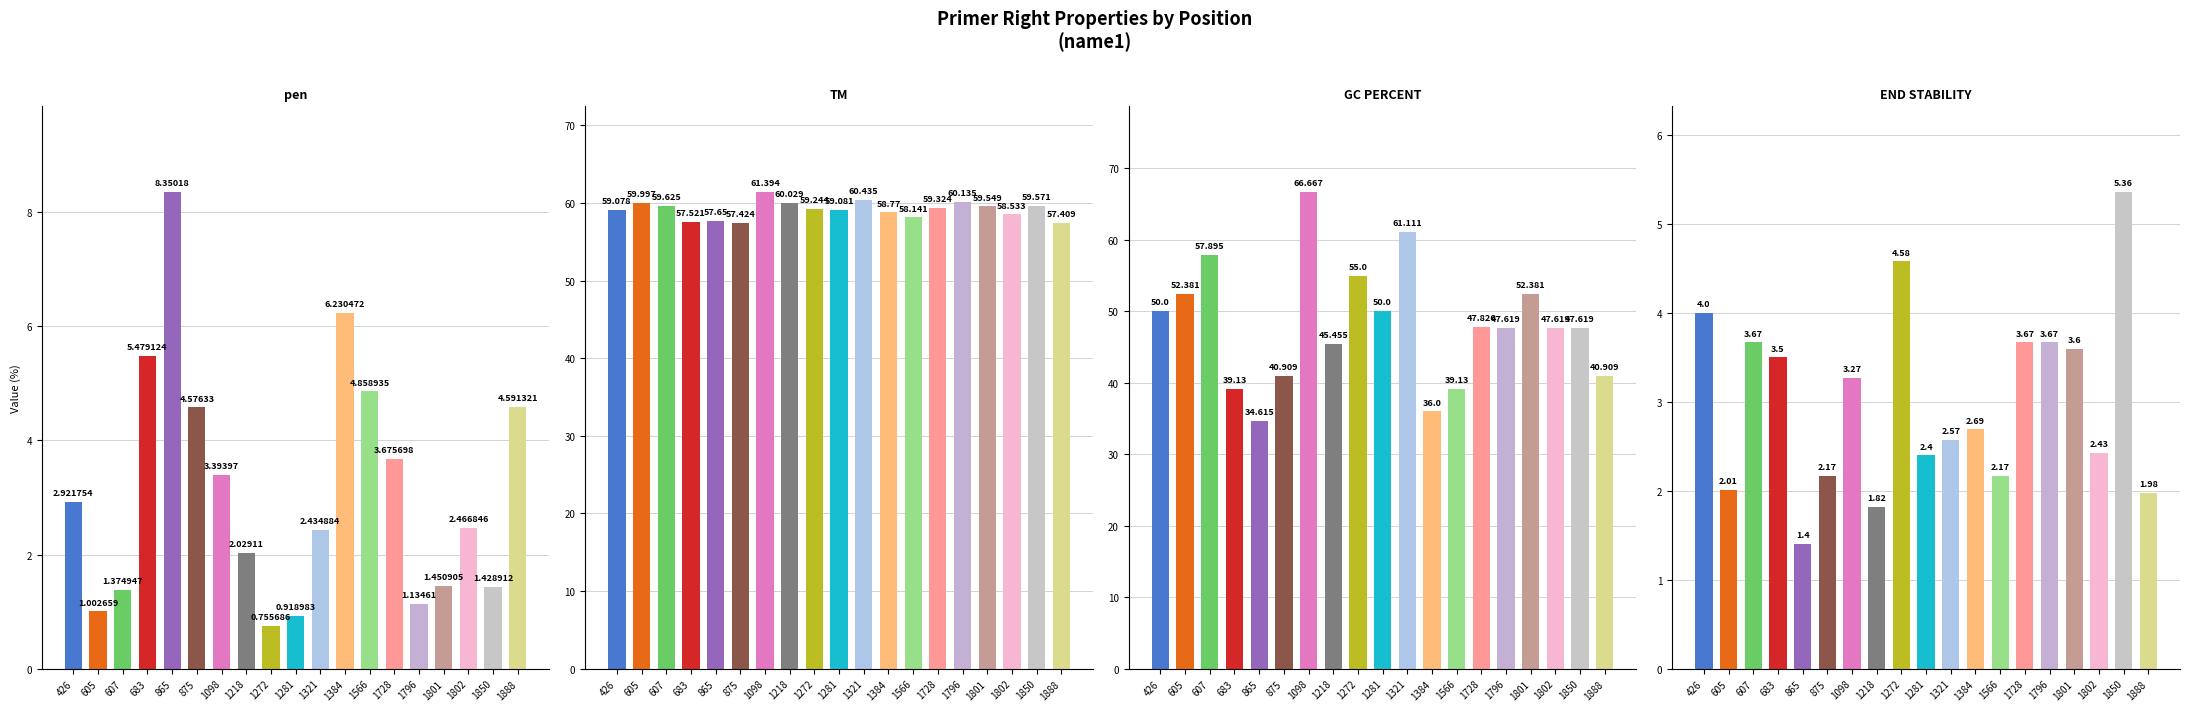

Rank the categories by PRIMER_RIGHT_0_END_STABILITY value from highest to lowest.

1850, 1272, 426, 607, 1728, 1796, 1801, 683, 1098, 1384, 1321, 1802, 1281, 875, 1566, 605, 1888, 1218, 865